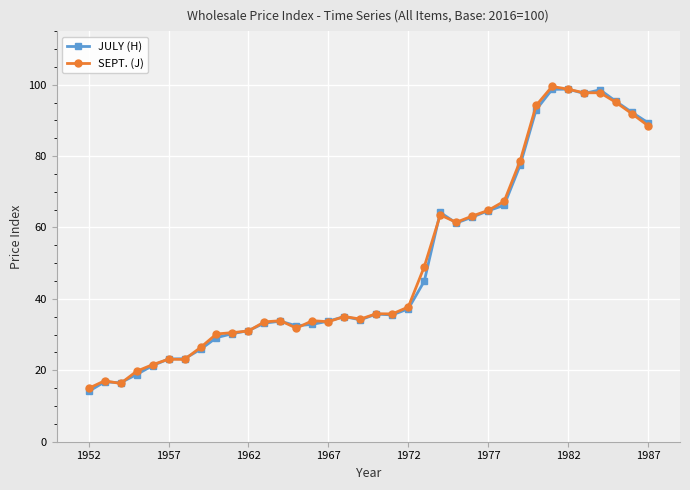

What is the value of the JULY (H) point at the 31st from the left?

98.7